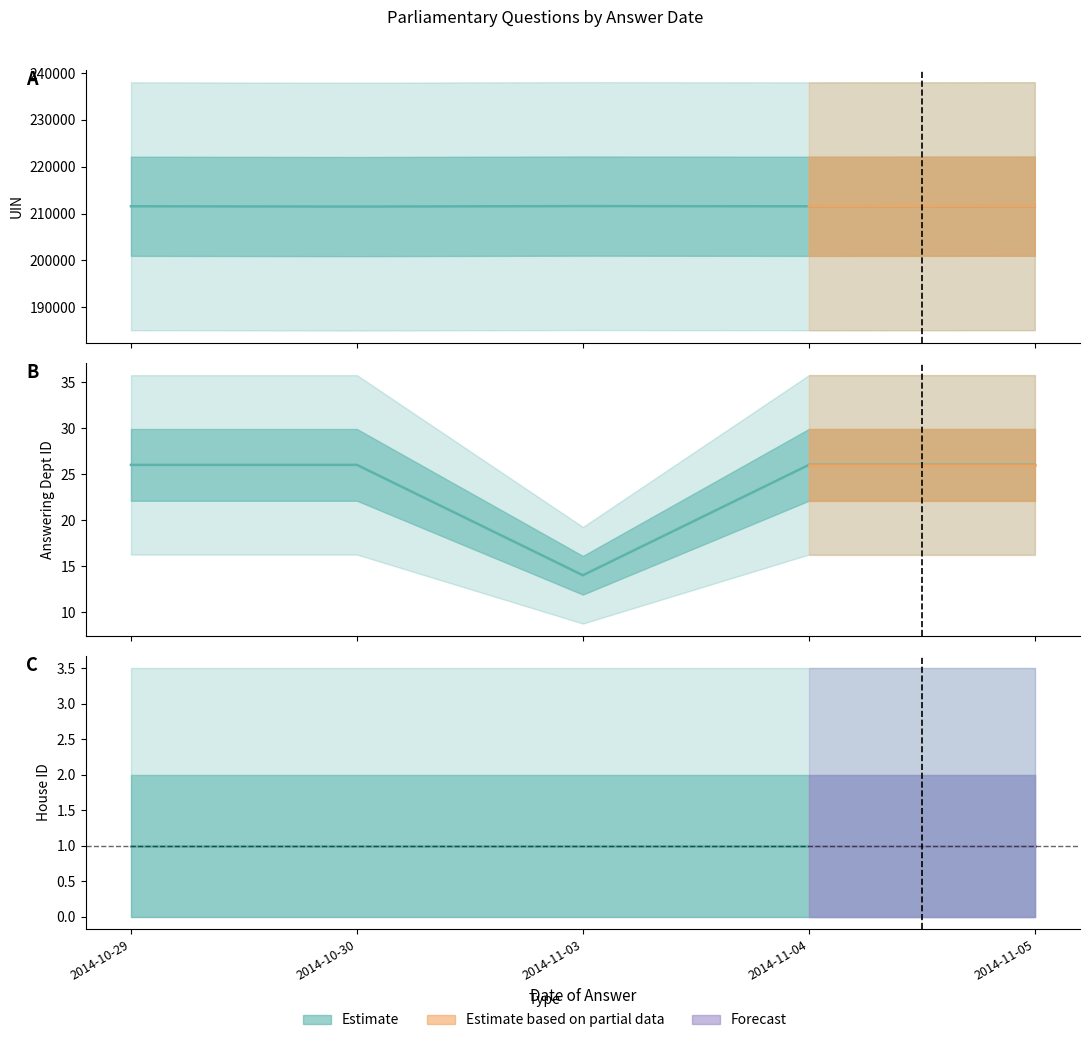

True or false: uin and answering dept id intersect in this chart.

False